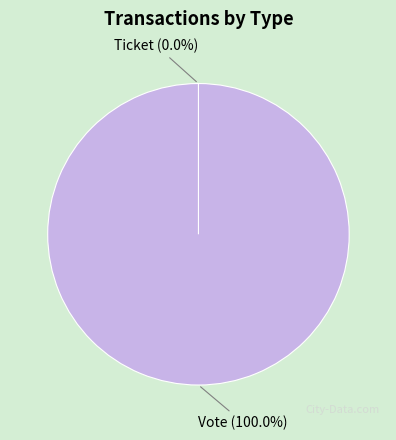

Count the number of slices in the pie.

2